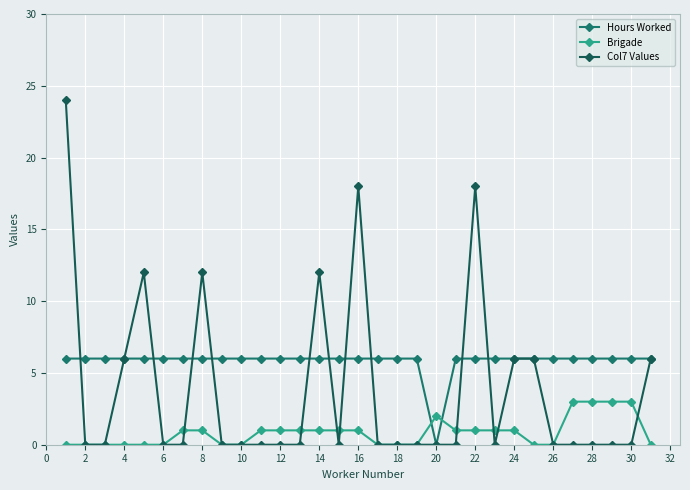

List the series in order of their peak value, lowest first.

Brigade, Hours Worked, Col7 Values